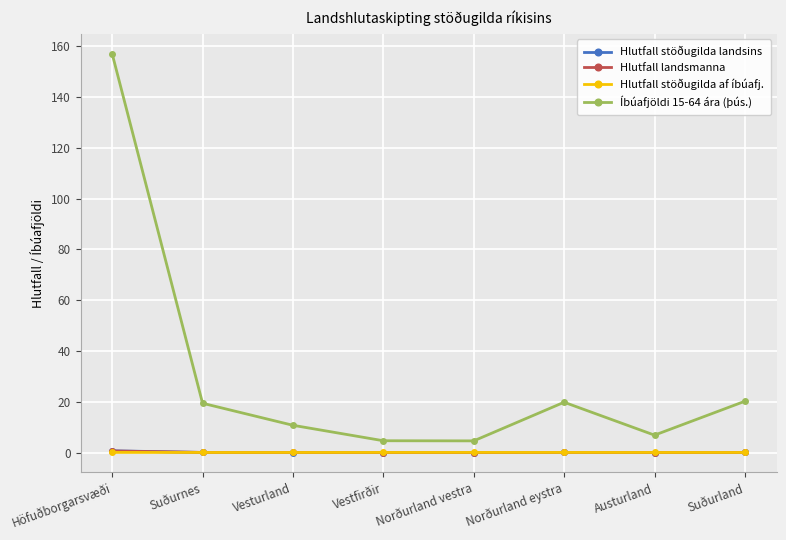

What is the sum of all Hlutfall stöðugilda landsins values?

1.0